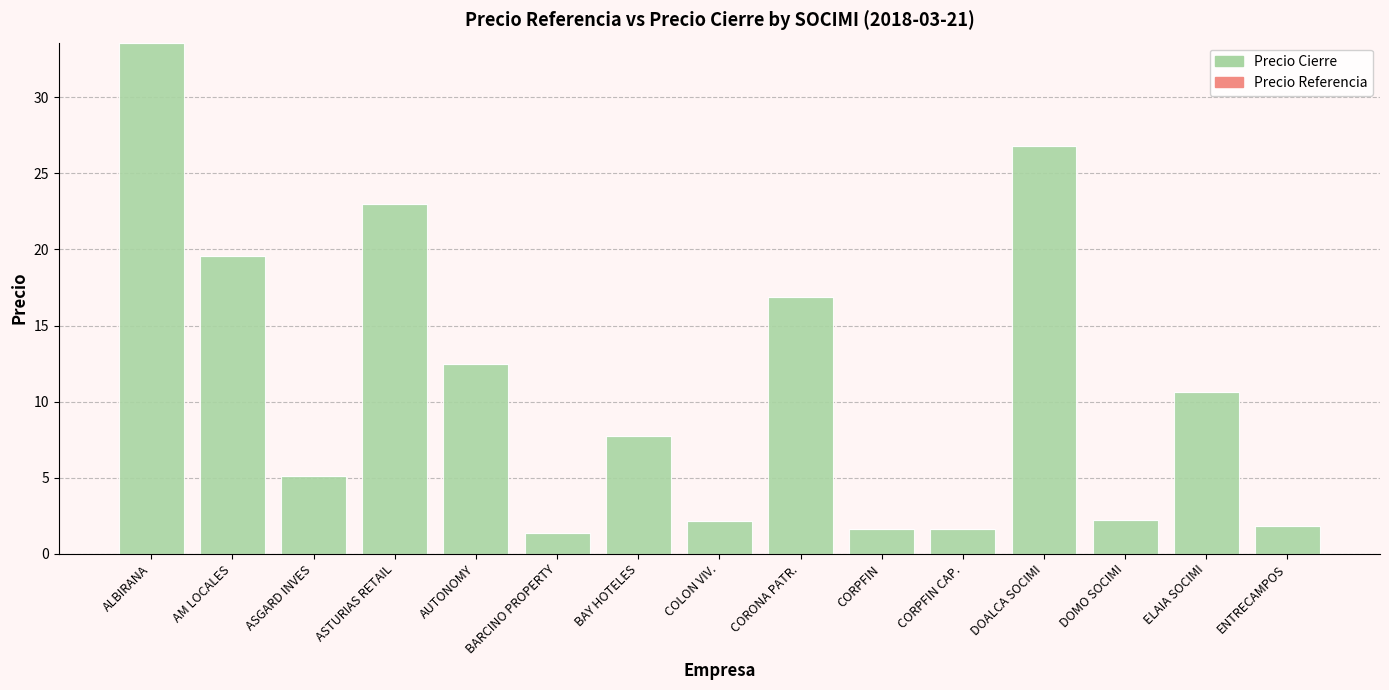

What is the difference between the second highest and second lowest values?

25.2